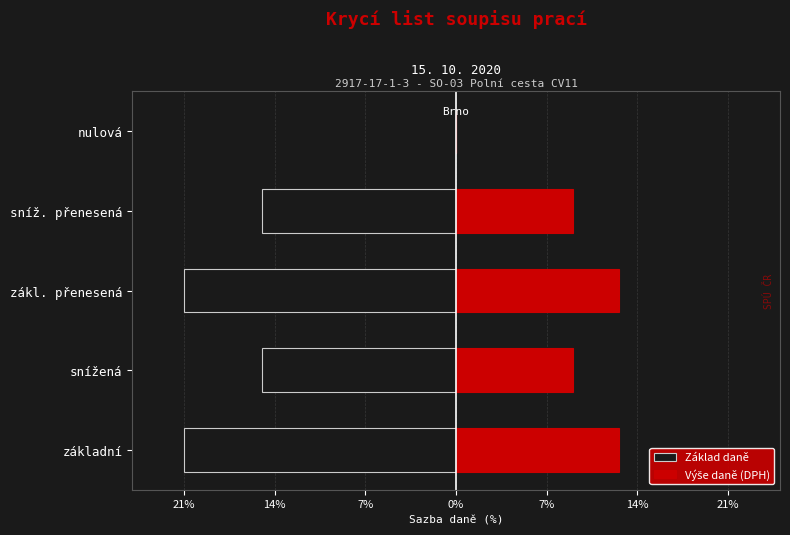

What is the average value of the Výše daně (DPH) series?

8.6